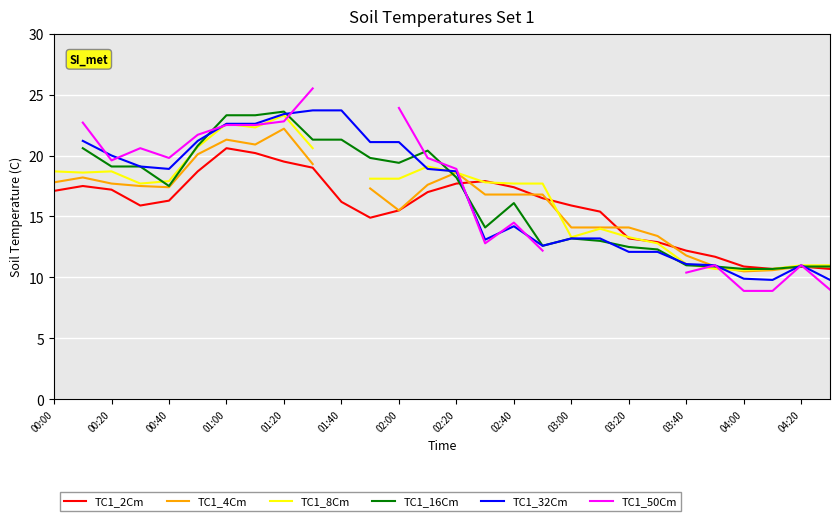

The value of TC1_2Cm at 01:00 is 20.6. True or false?

True